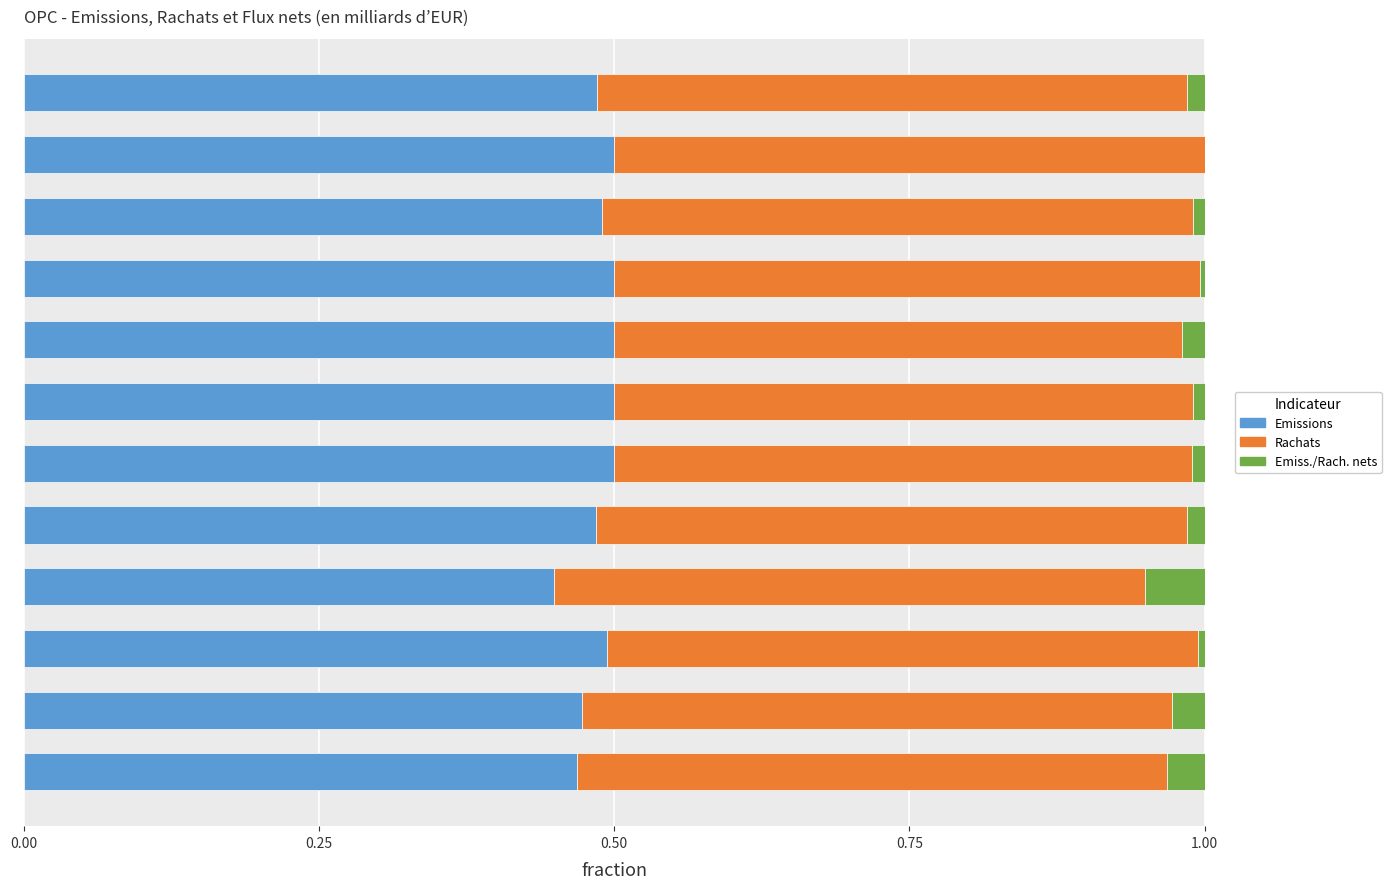

Count the number of data series in this chart.

3